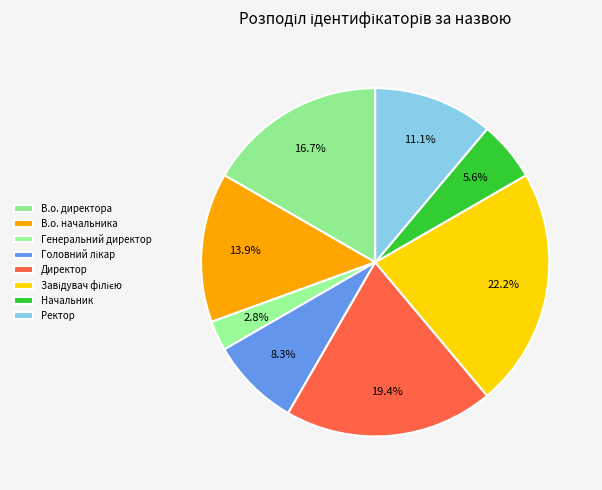

How many slices are in this pie chart?

8